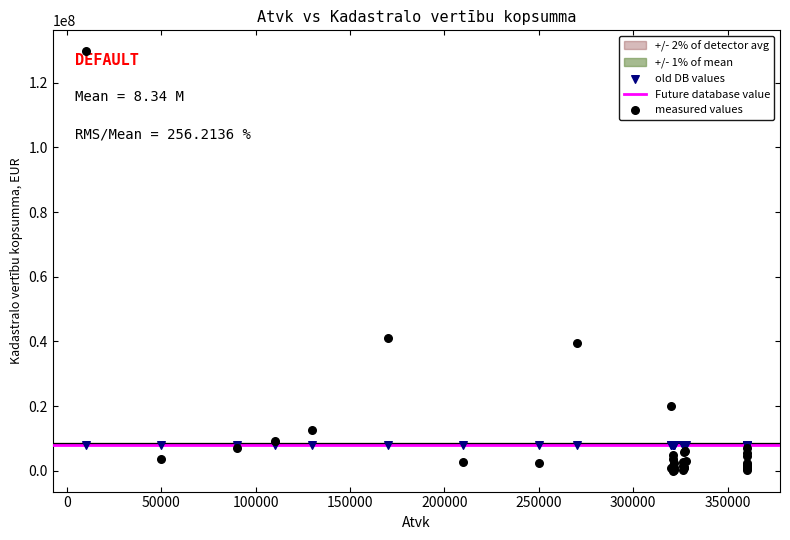

Which series contains the lowest Y value?

measured values